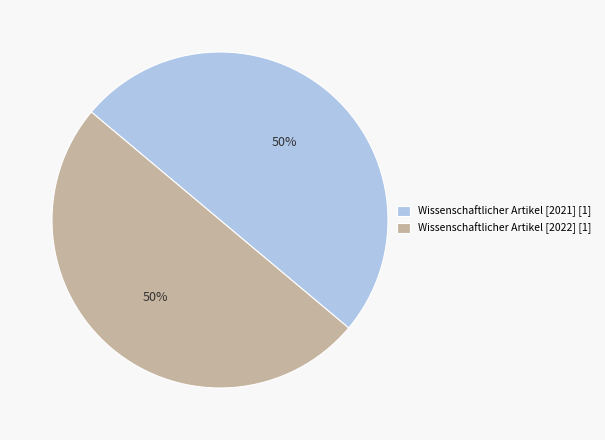

Combined, do Wissenschaftlicher Artikel [2021] [1] and Wissenschaftlicher Artikel [2022] [1] account for over 50%?

Yes